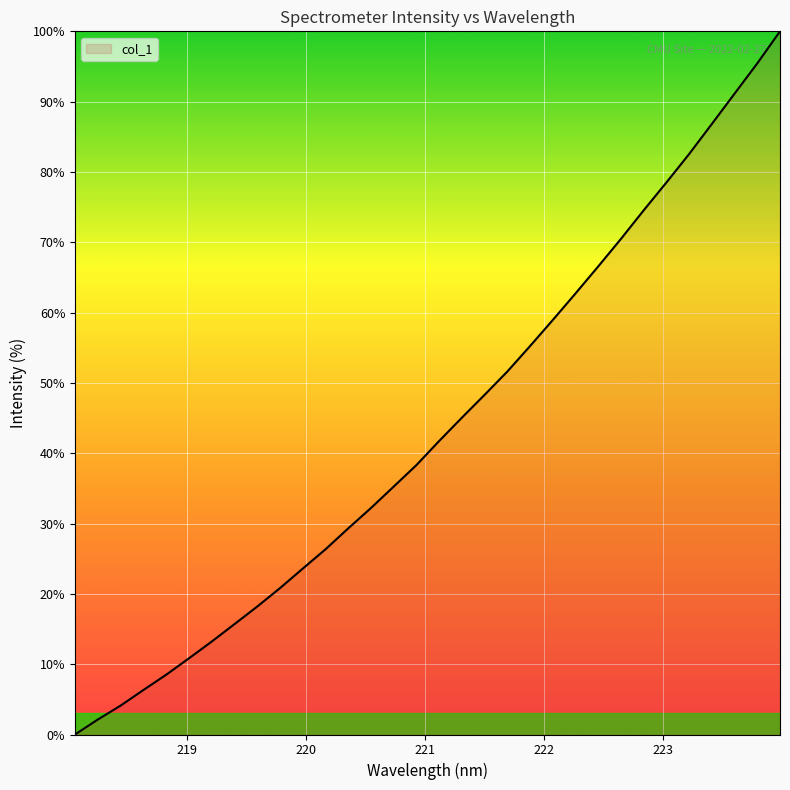

What is the greatest value displayed?

100.0